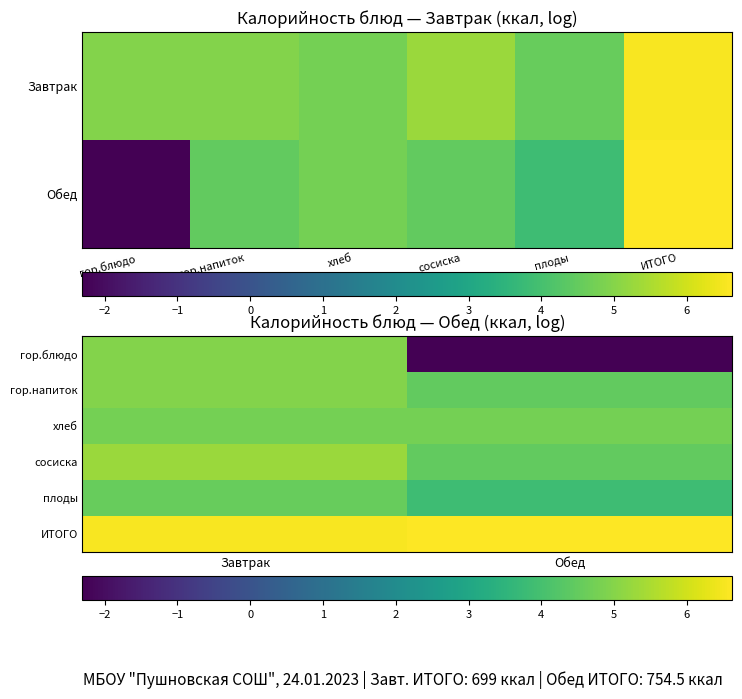

Which has a higher value, гор.блюдо or гор.напиток?

гор.блюдо